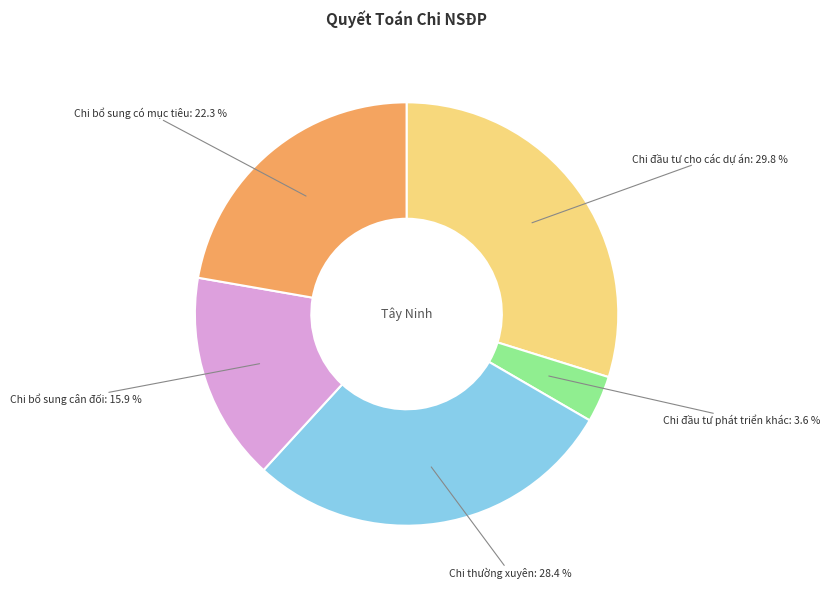

Count the number of slices in the pie.

5